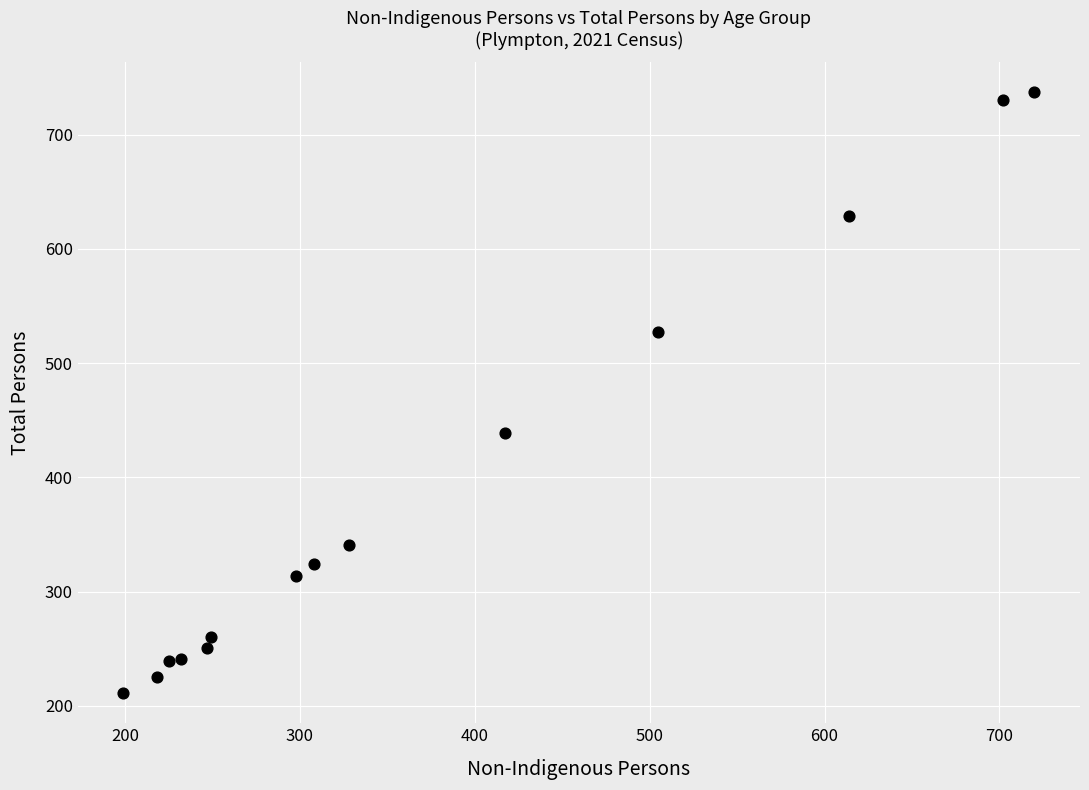

What is the range of X values (max minus min)?

521